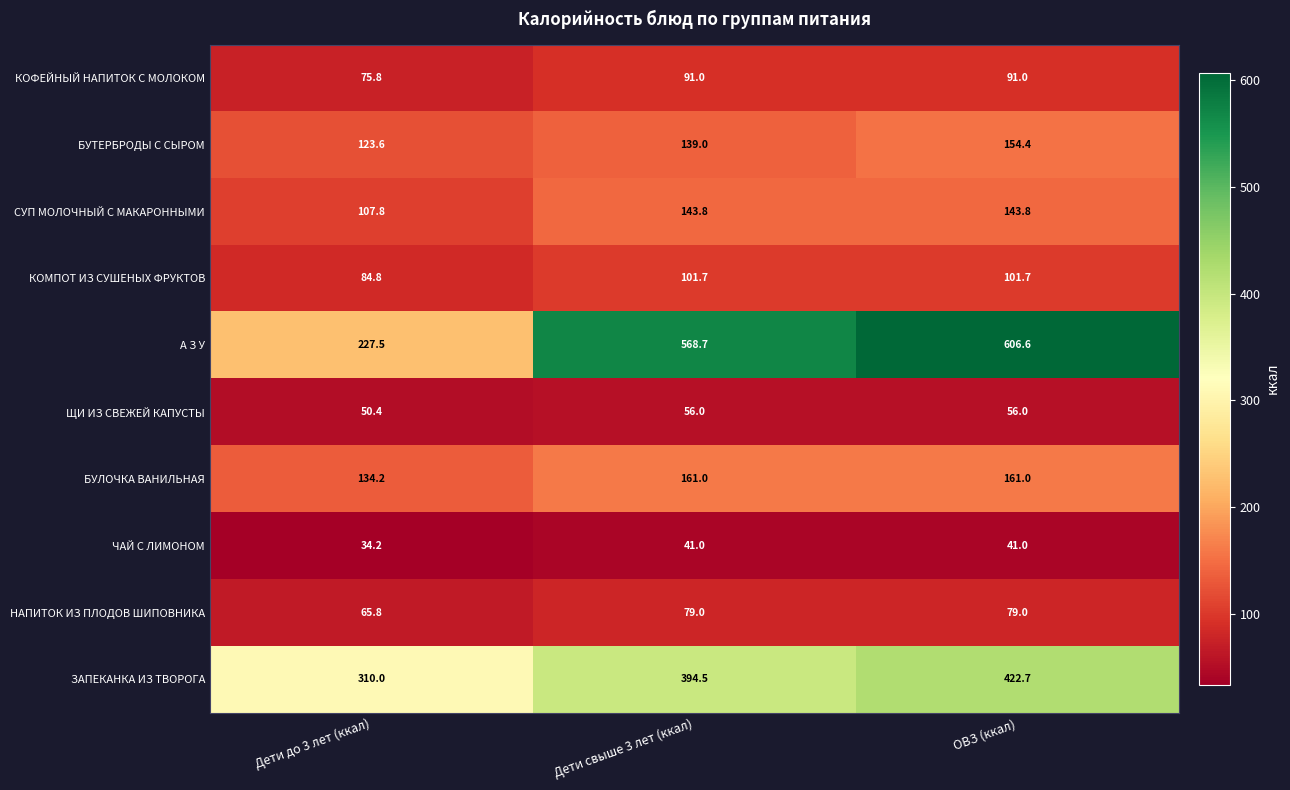

What is the sum of all БУЛОЧКА ВАНИЛЬНАЯ values?

456.2